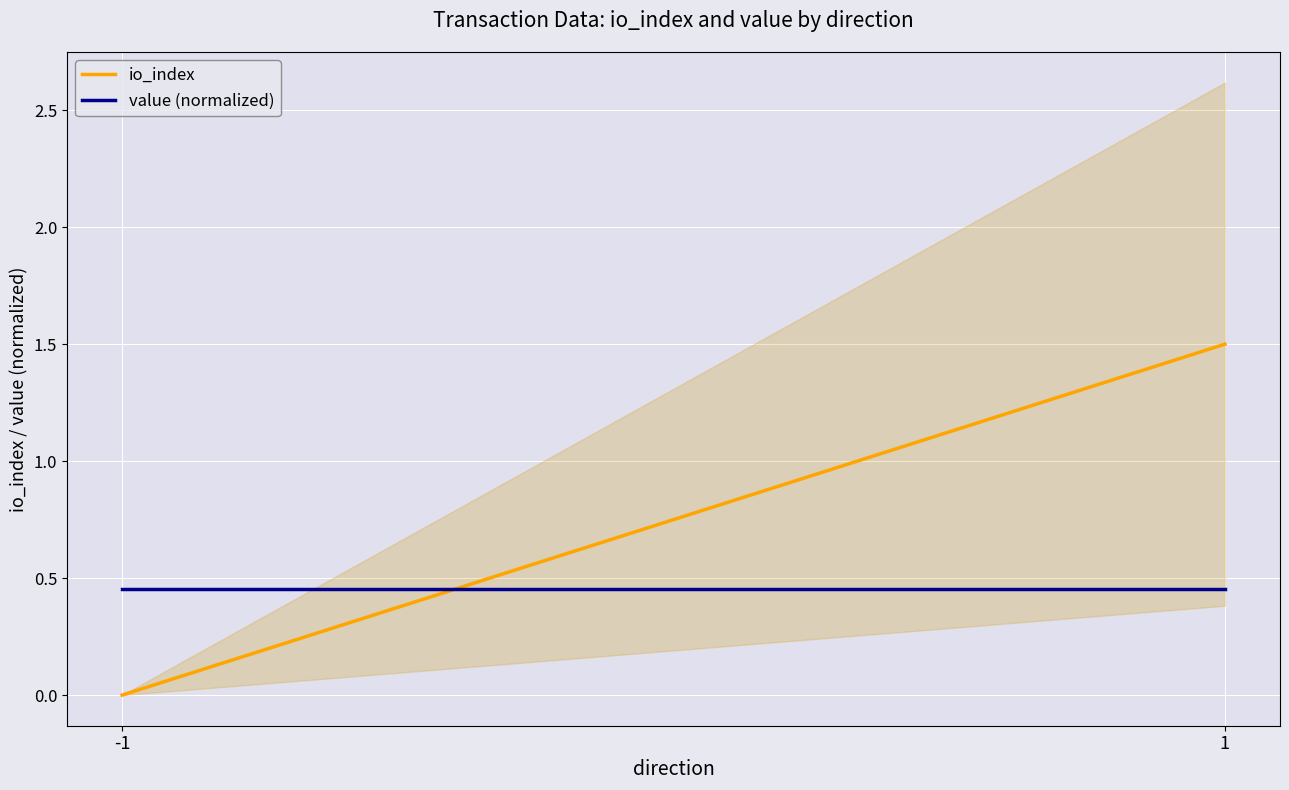

Is the value of value (normalized) at -1 greater than the value of io_index at 1?

No